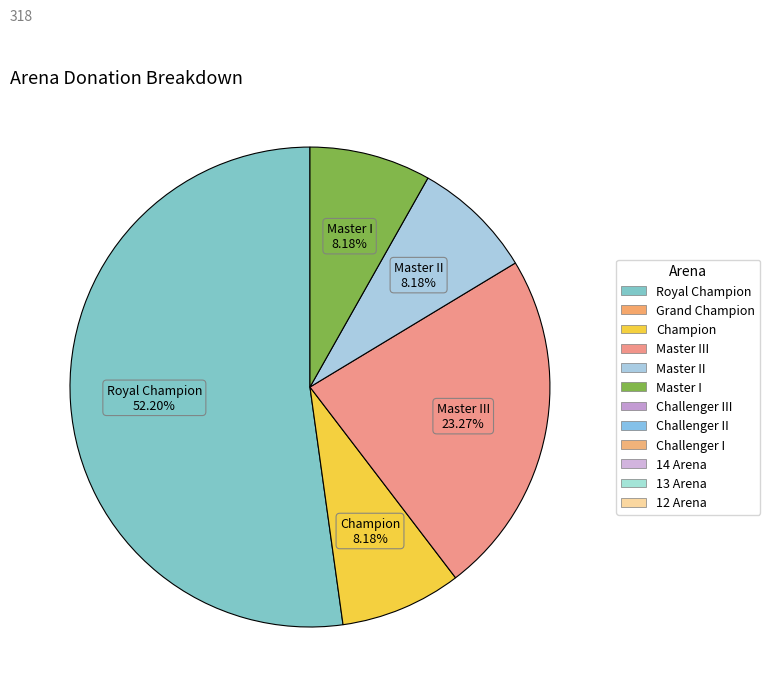

To the nearest percent, what is the difference between the largest and smallest slice percentages?

44%